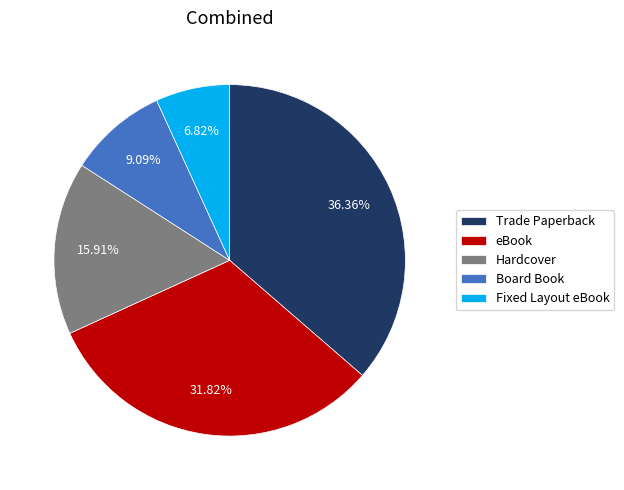

To the nearest percent, what is the average slice percentage?

20%